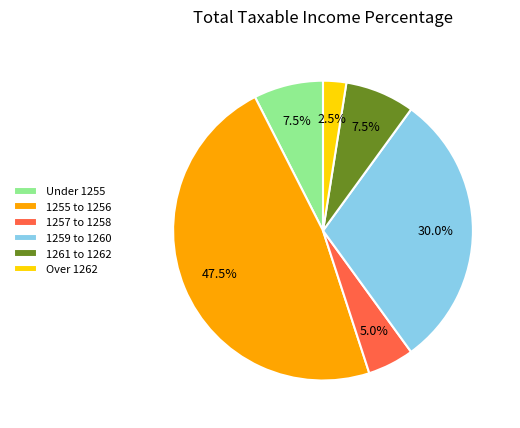

Which category has the biggest portion of the pie?

1255 to 1256